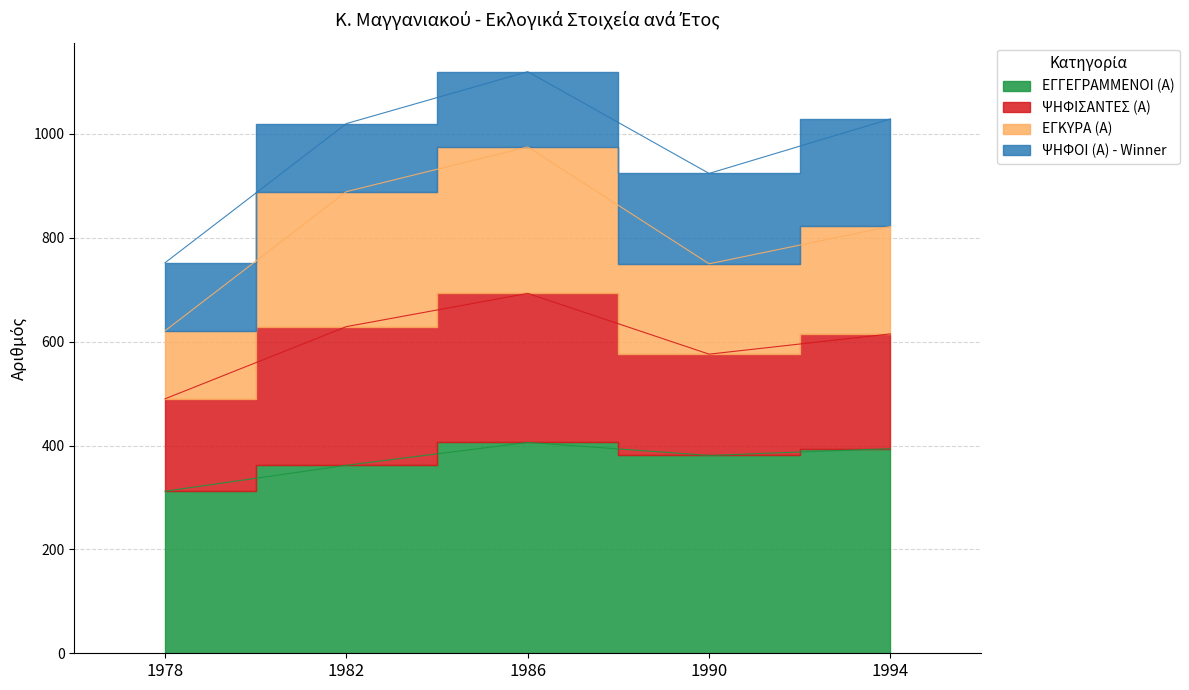

Which has a higher value, 1986 or 1994?

1986